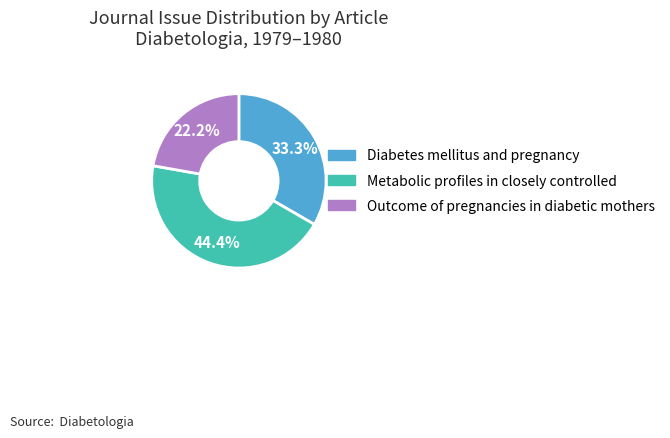

Does any single category account for the majority?

No